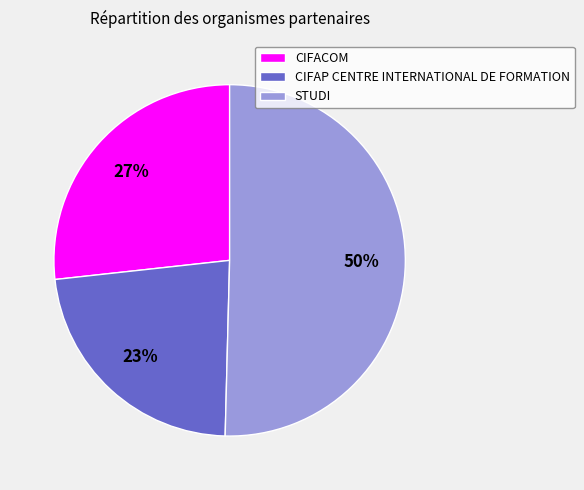

Which slice represents more than half of the pie?

STUDI